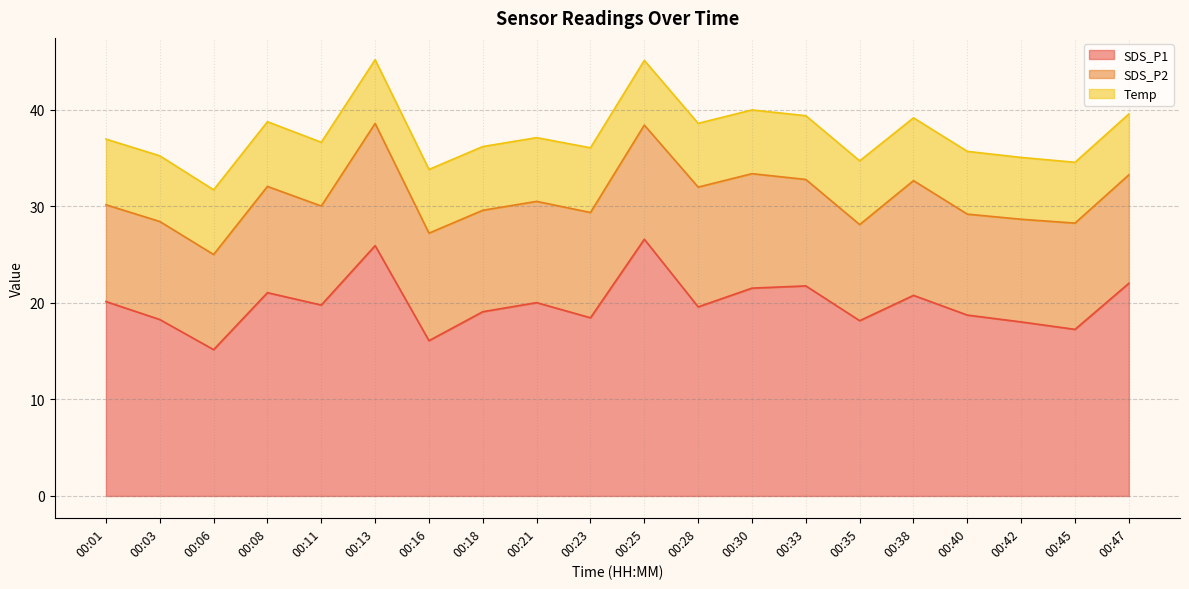

True or false: SDS_P2 and SDS_P1 cross at least once.

False